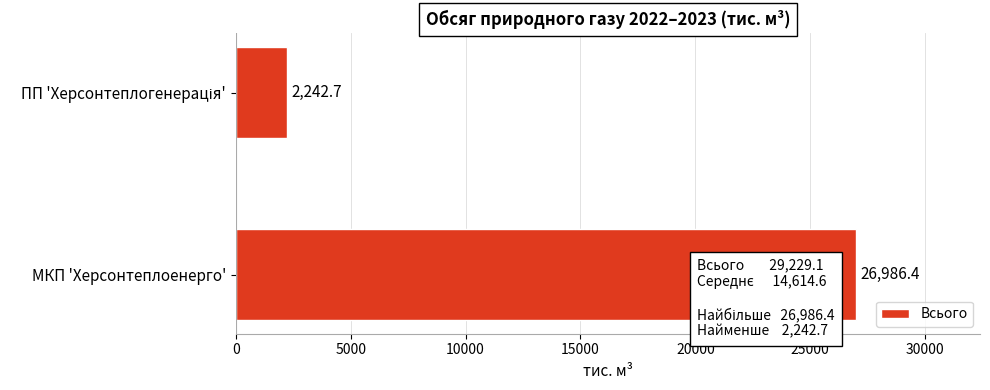

What is the average value?

14614.6